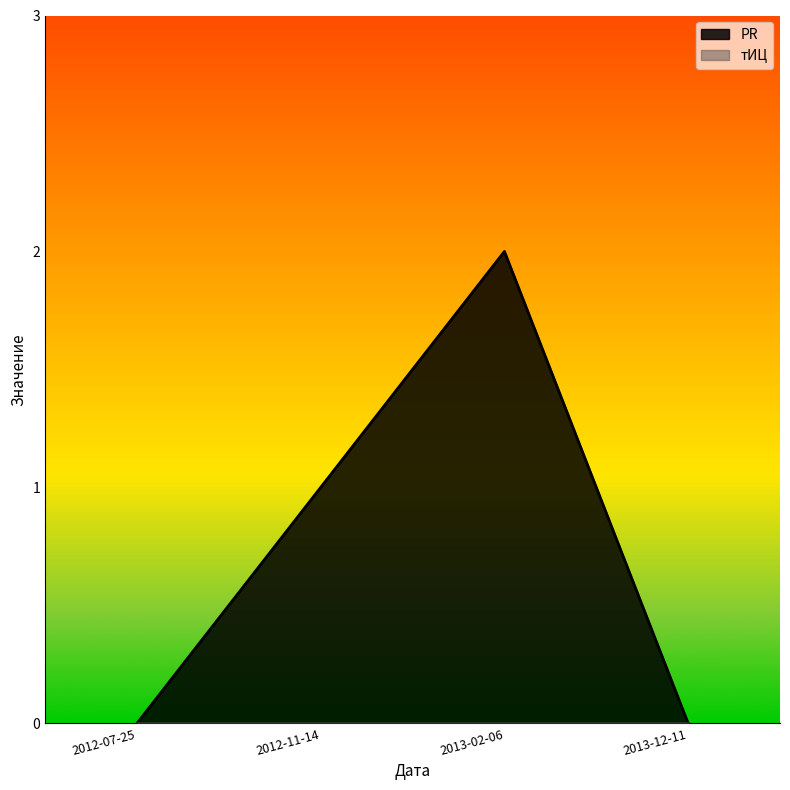

What is the greatest value displayed?

2